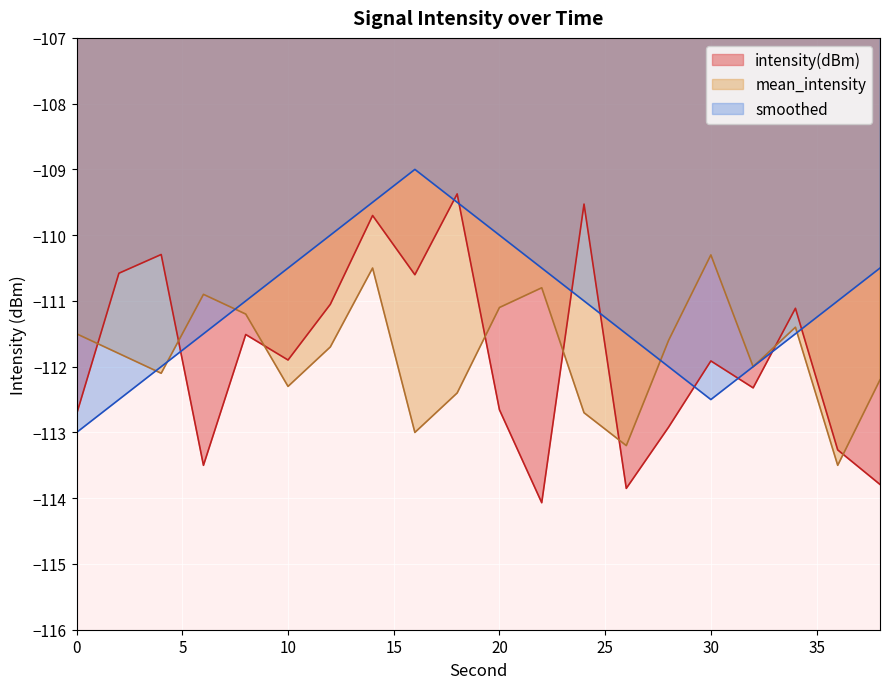

Does the chart display data point markers on the line(s)?

No